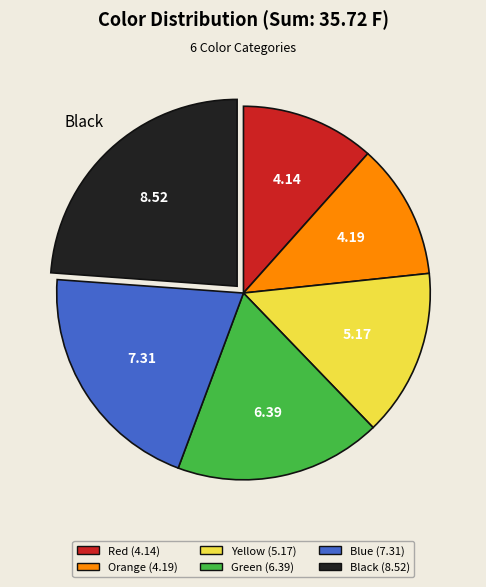

Is the sum of Yellow and Blue greater than half?

No